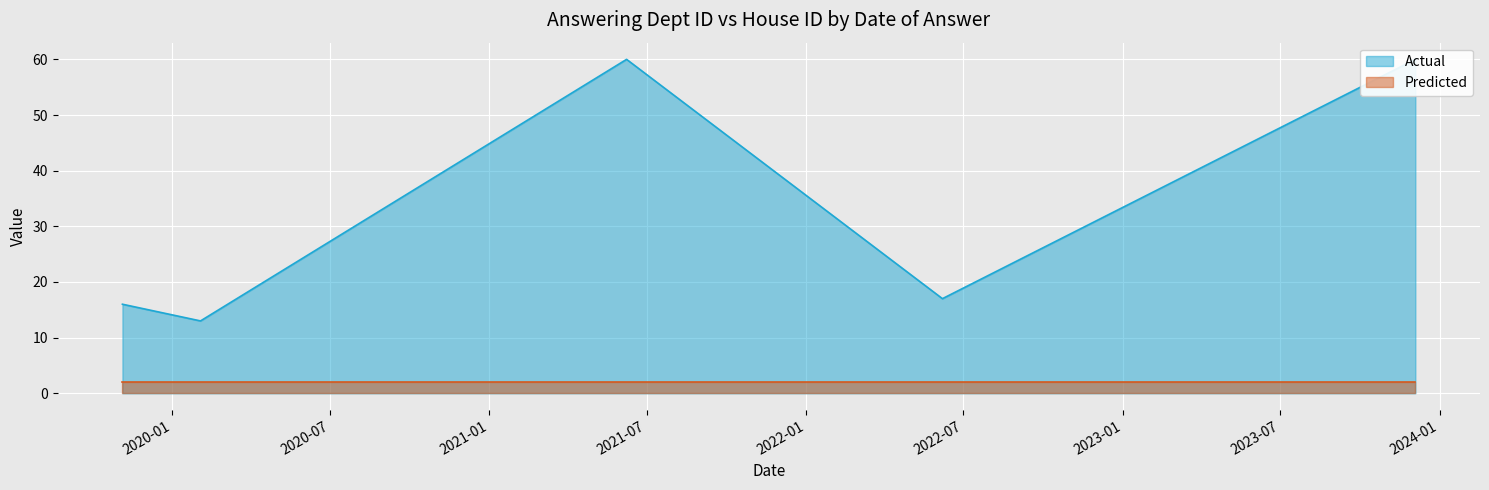

Rank the categories by value from lowest to highest.

2020-02-03, 2019-11-05, 2022-06-07, 2021-06-08, 2023-12-04